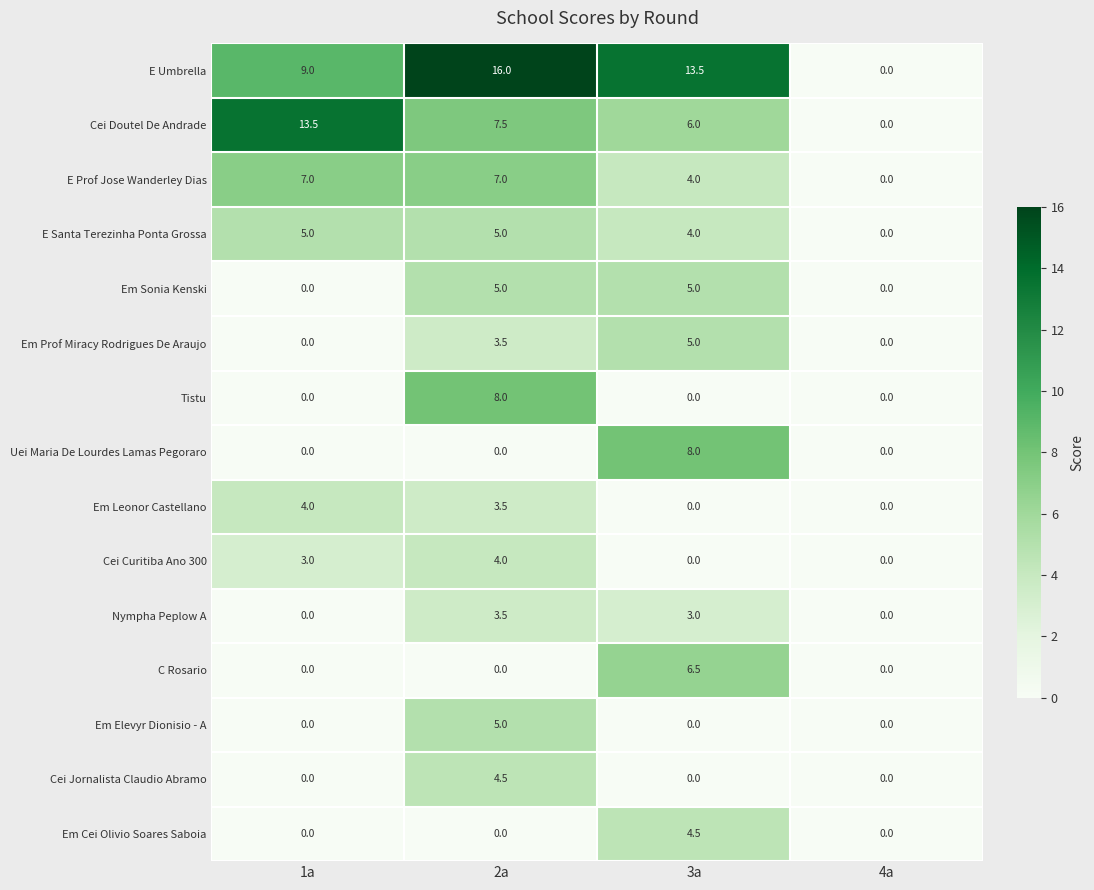

Which series has the largest range (max minus min)?

E Umbrella